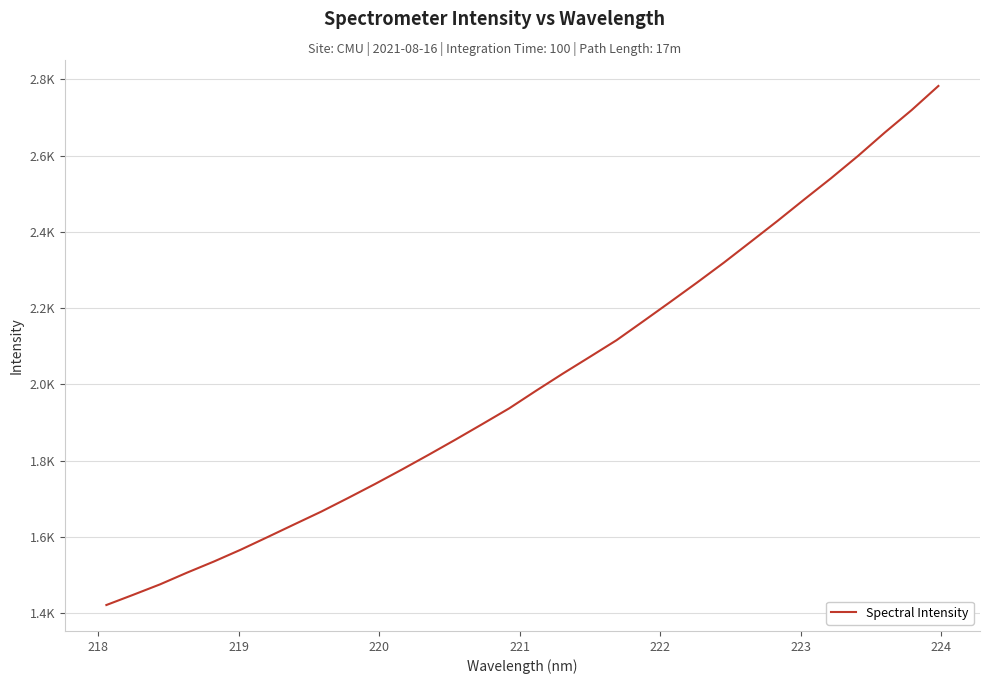

True or false: the data has more than 0 interior local peaks.

False